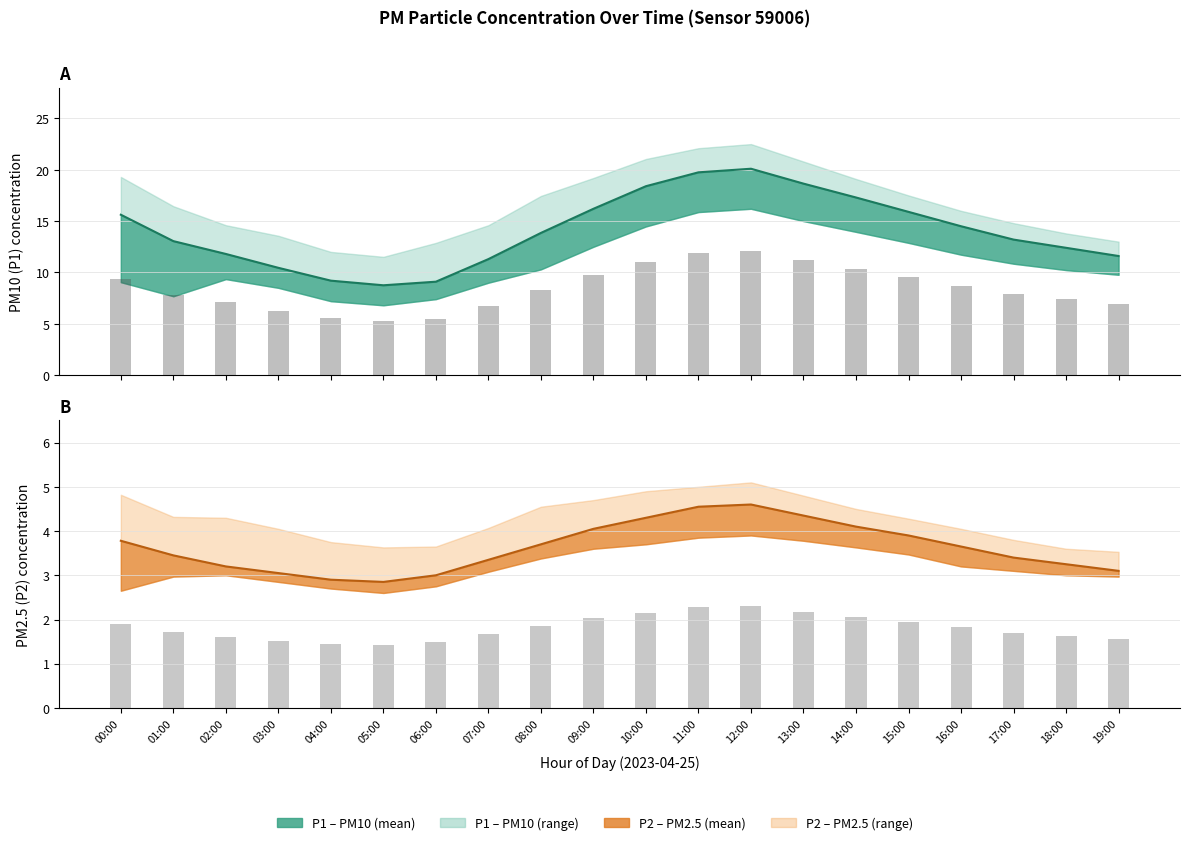

Which has a higher value, 17:00 or 05:00?

17:00